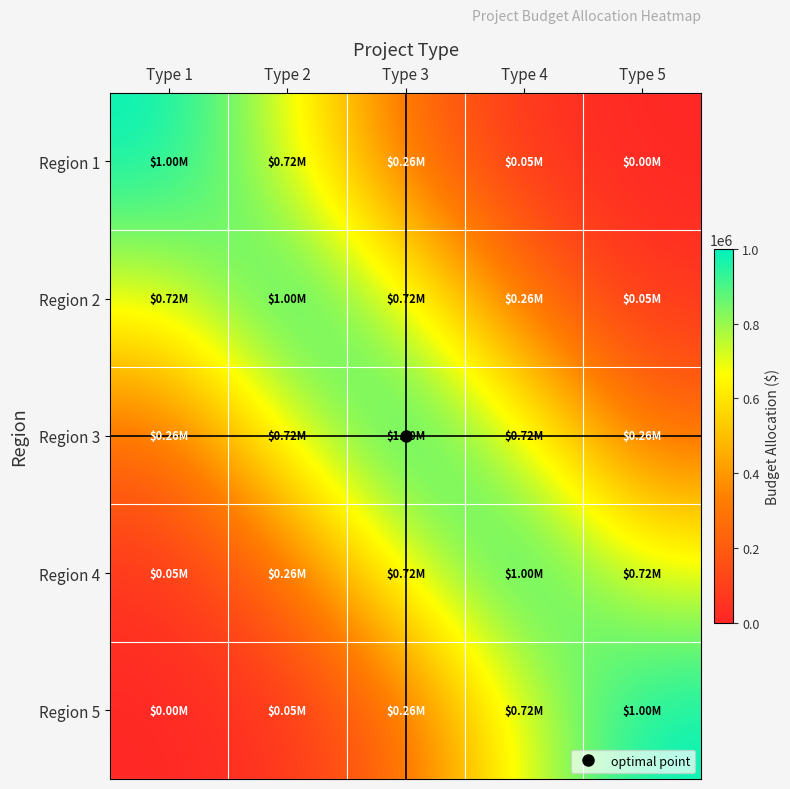

Reading right to left, extract all data points from this chart.

Region 1: Type 5=4827.9	Type 4=49787.1	Type 3=263597.1	Type 2=716531.3	Type 1=1000000.0
Region 2: Type 5=49787.1	Type 4=263597.1	Type 3=716531.3	Type 2=1000000.0	Type 1=716531.3
Region 3: Type 5=263597.1	Type 4=716531.3	Type 3=1000000.0	Type 2=716531.3	Type 1=263597.1
Region 4: Type 5=716531.3	Type 4=1000000.0	Type 3=716531.3	Type 2=263597.1	Type 1=49787.1
Region 5: Type 5=1000000.0	Type 4=716531.3	Type 3=263597.1	Type 2=49787.1	Type 1=4827.9